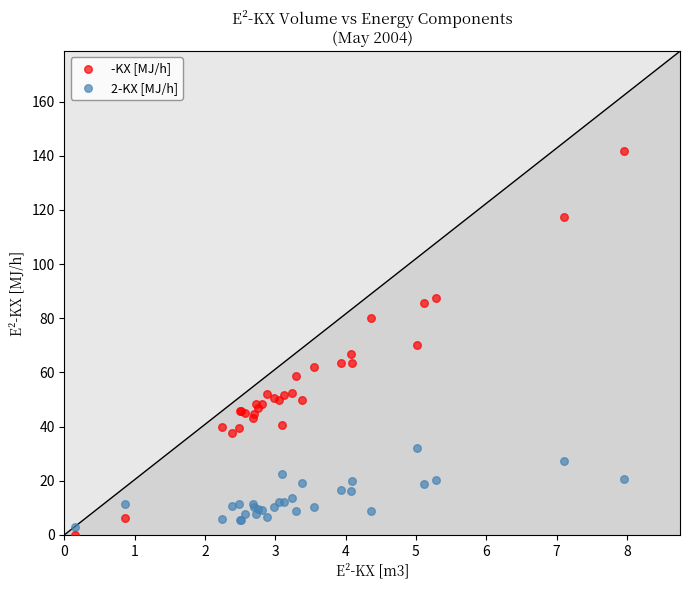

Which series reaches the maximum Y coordinate?

-KX [MJ/h]